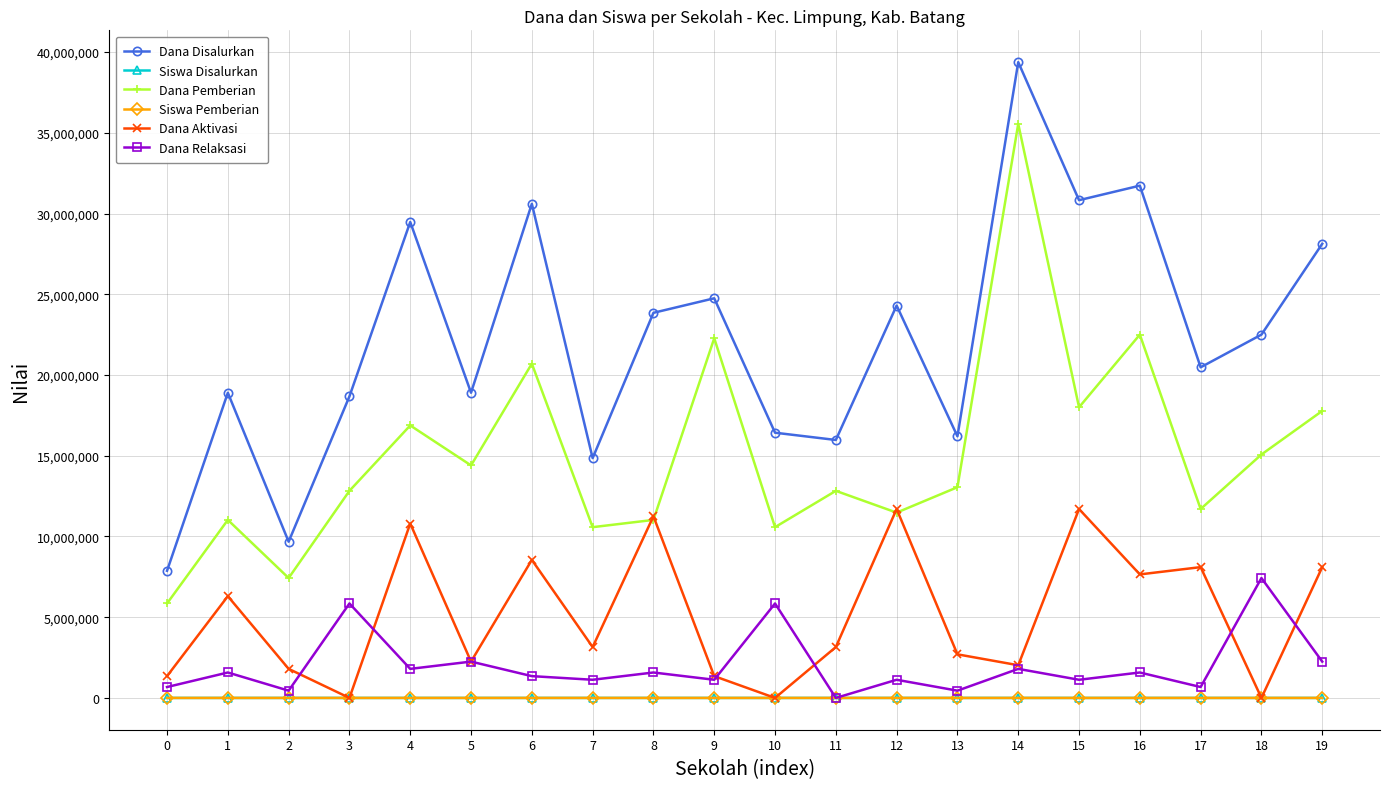

How many interior local peaks does the Dana Pemberian series have?

7